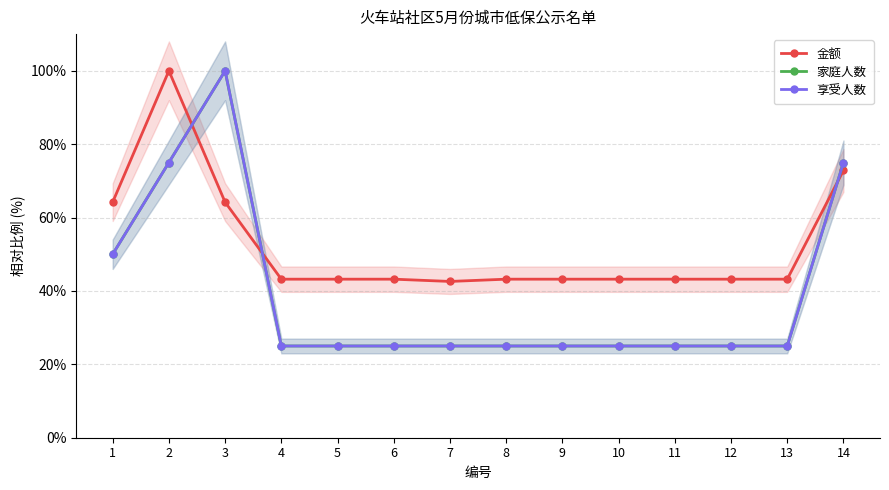

What is the total value across all series at 11?

93.2